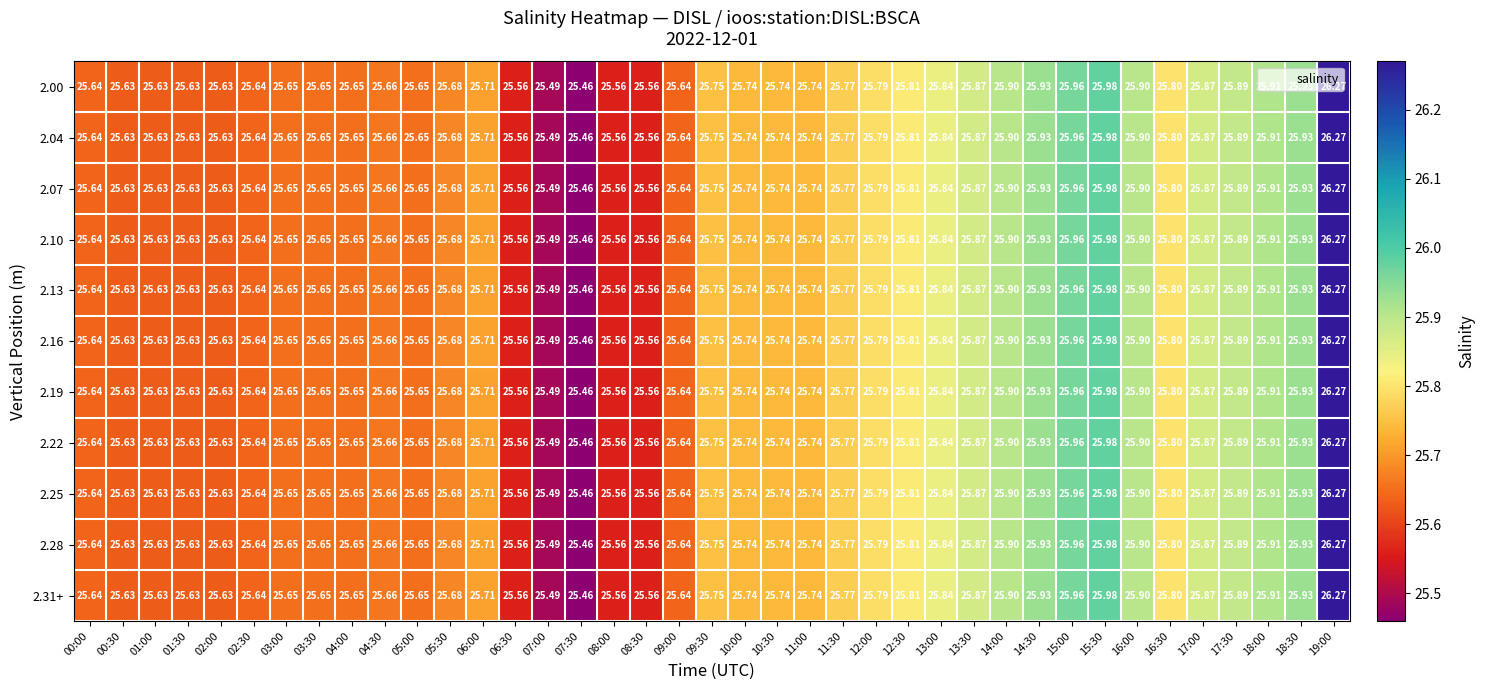

Is the value of 2.22 at 04:30 greater than the value of 2.10 at 08:30?

Yes